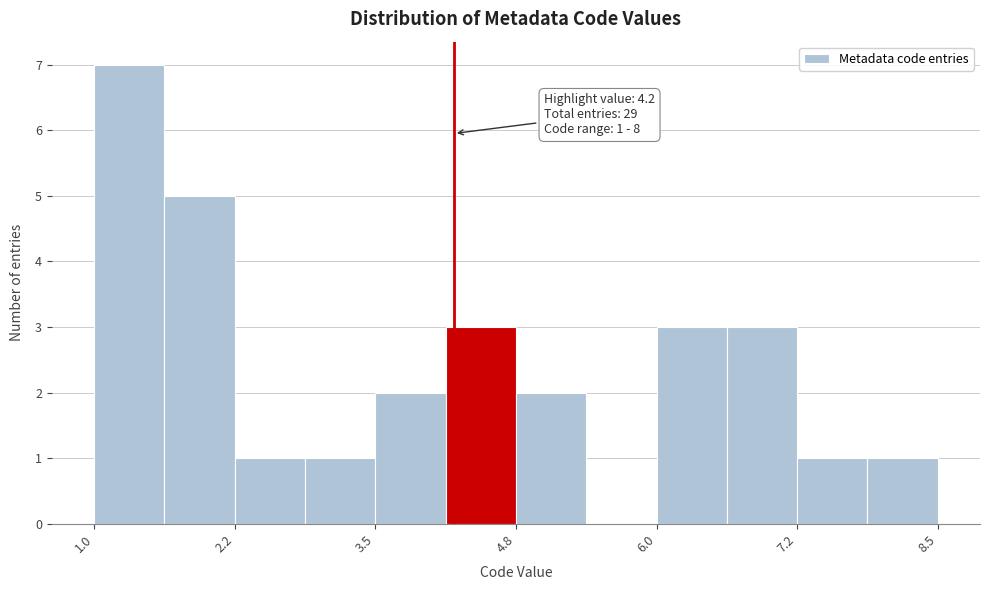

Around what value on the x-axis is the tallest bar? Give the approximate position of its centre, as read against the axis.

1.4